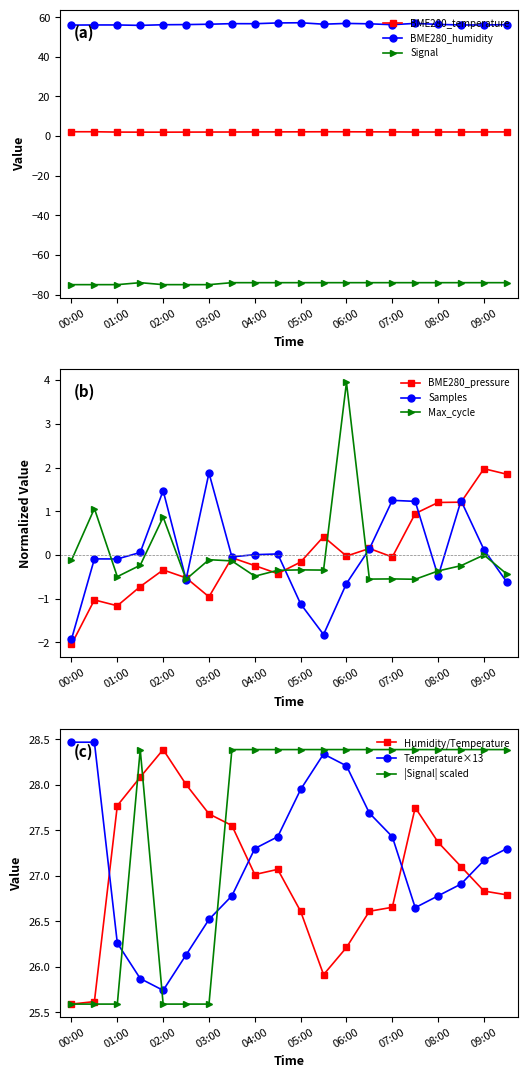

Which series changed the most between 01:00 and 01:30?

Signal